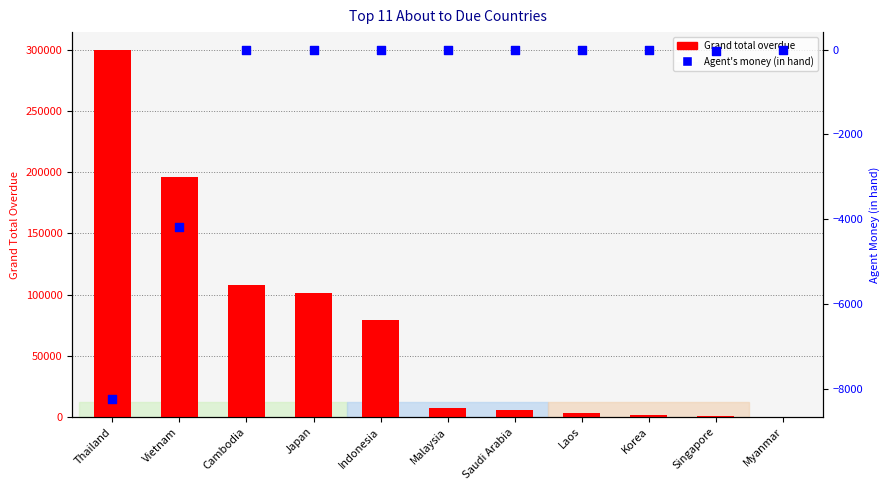

What is the total value across all series at Korea?

1792.0